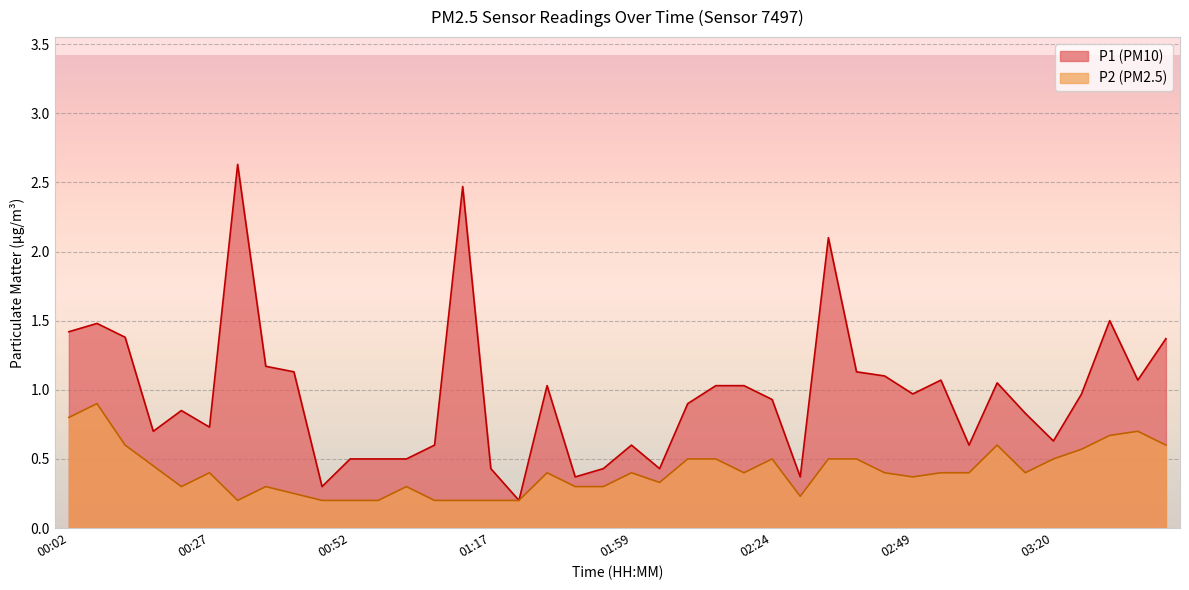

What is the maximum value for P2?

0.9